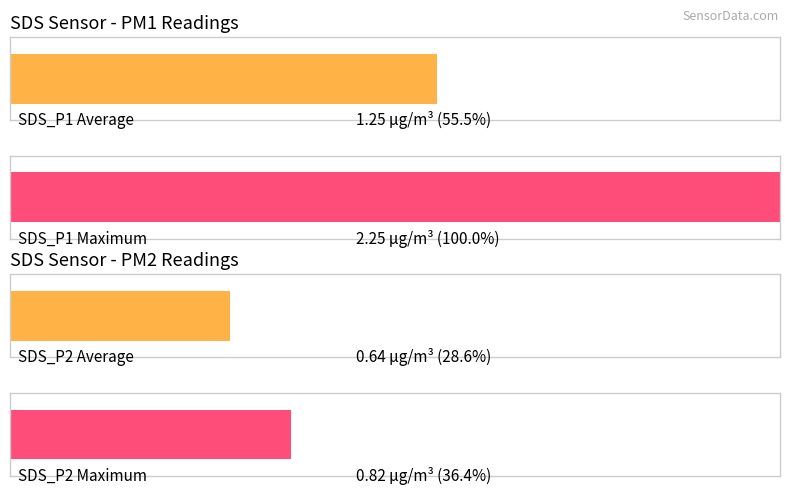

How many distinct data groups are displayed?

2